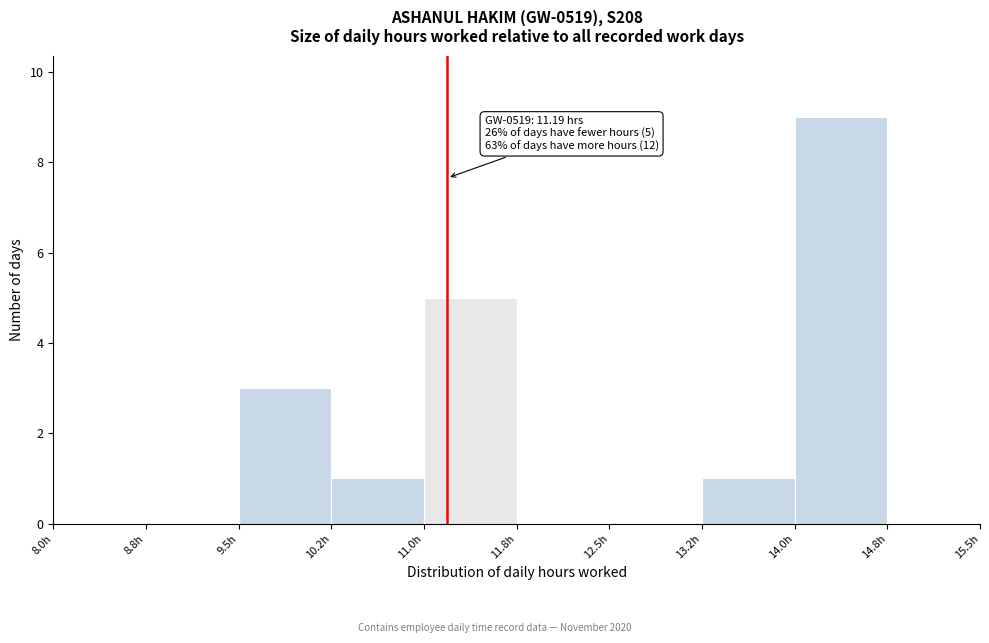

Over which range of the x-axis is the bar tallest?

14.00 to 14.75